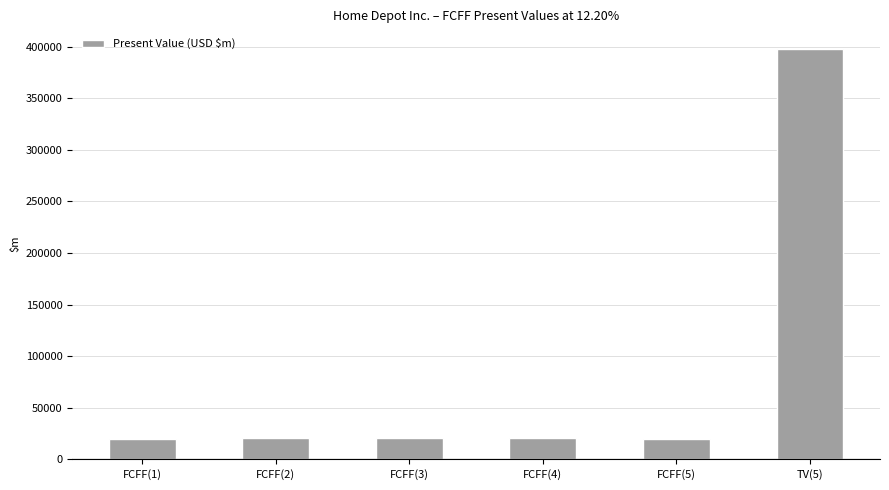

How many categories are shown in the chart?

6